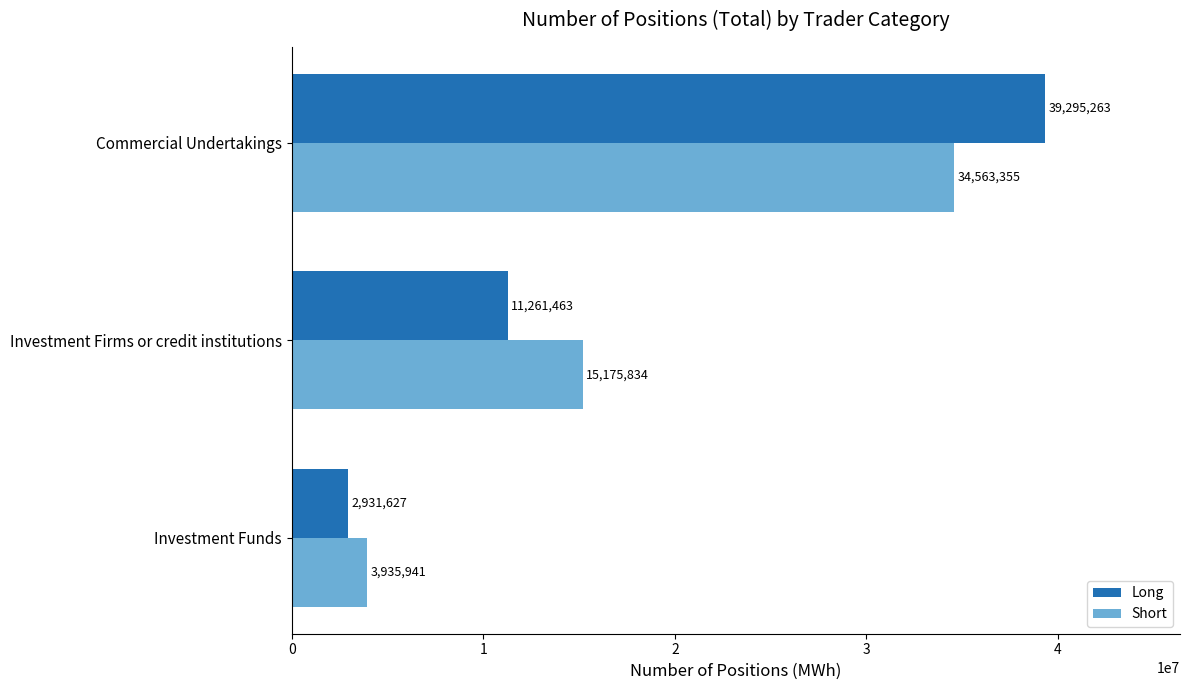

Between Investment Firms or credit institutions and Commercial Undertakings, which series saw the biggest shift?

Long